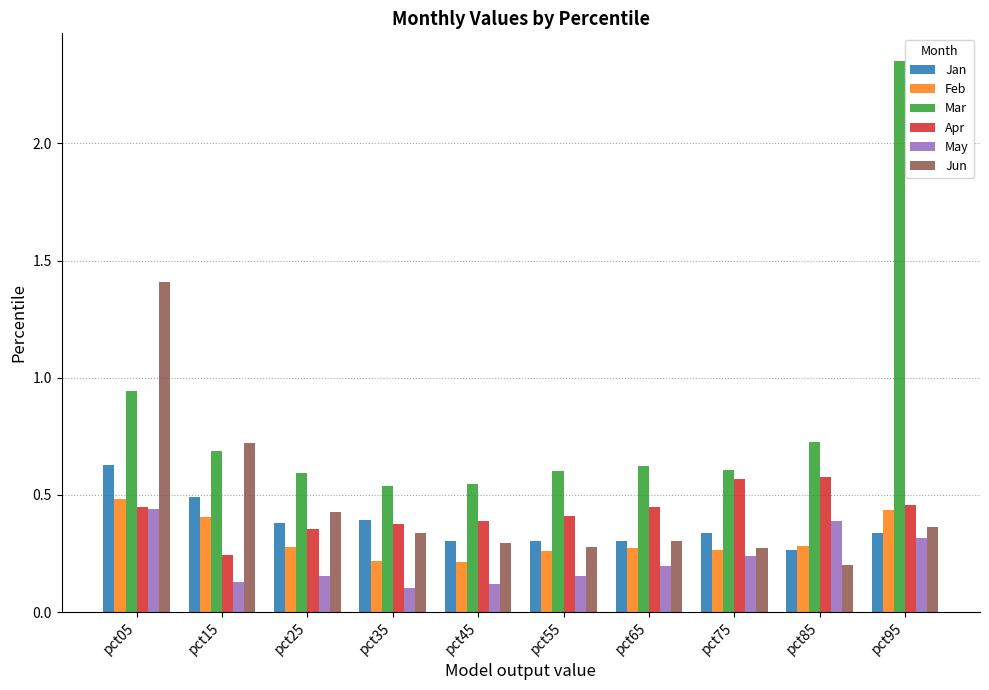

Which category has the highest value across all series?

pct95